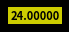

Does any single category account for the majority?

Yes